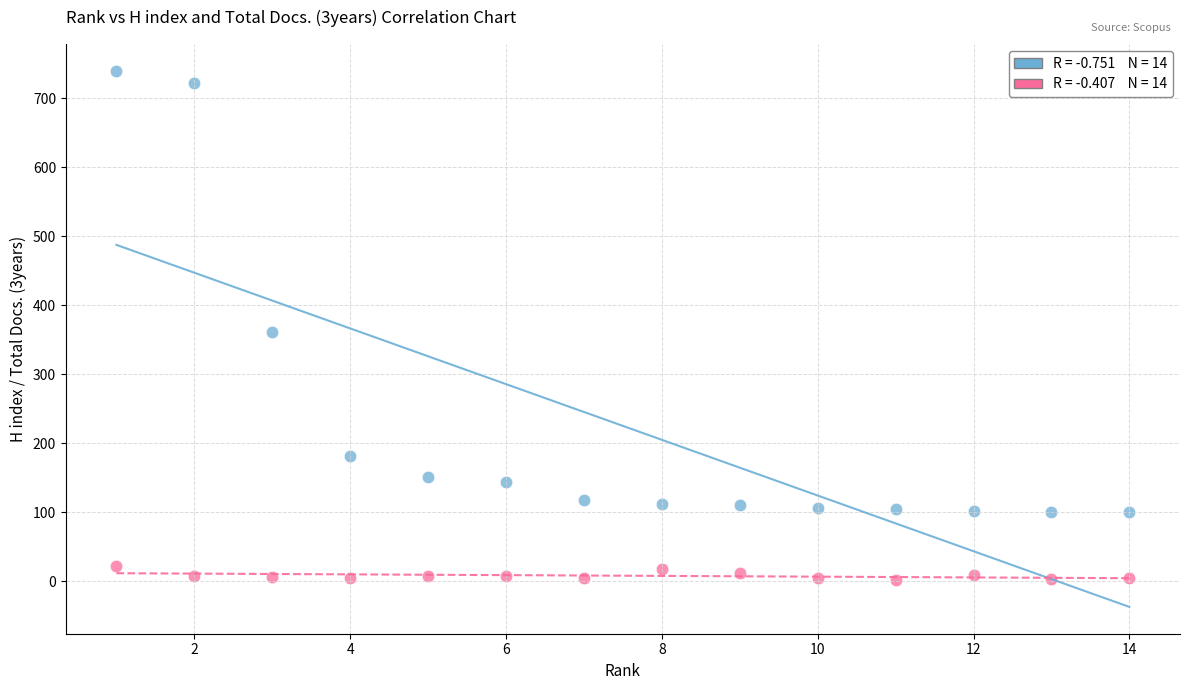

Across all data points, what is the range of X values (max minus min)?

13